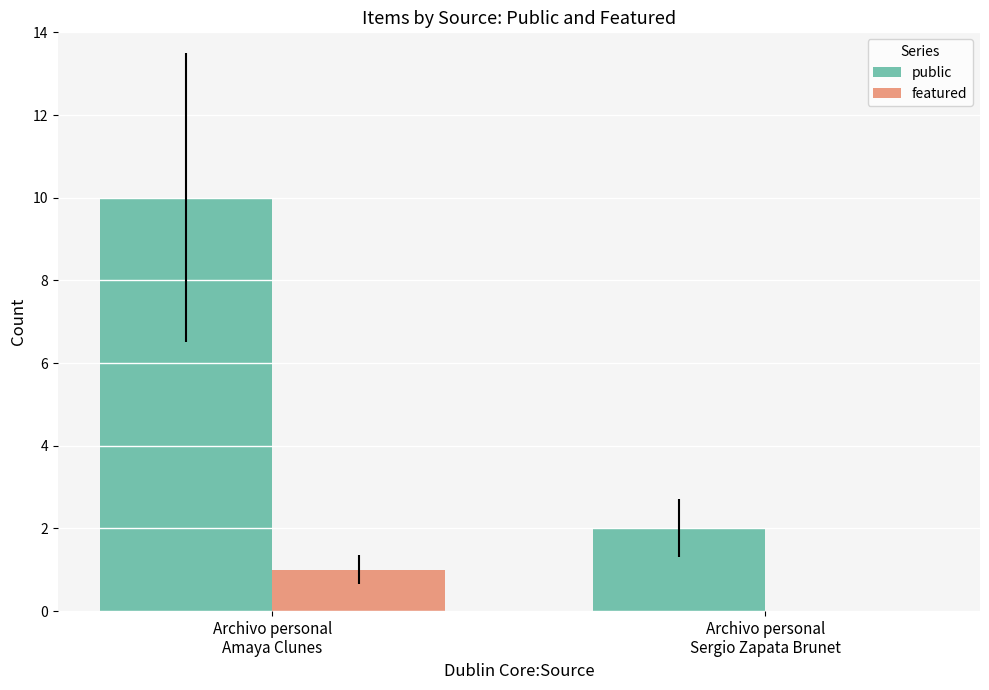

At which category is the sum across all series the highest?

Archivo personal
Amaya Clunes